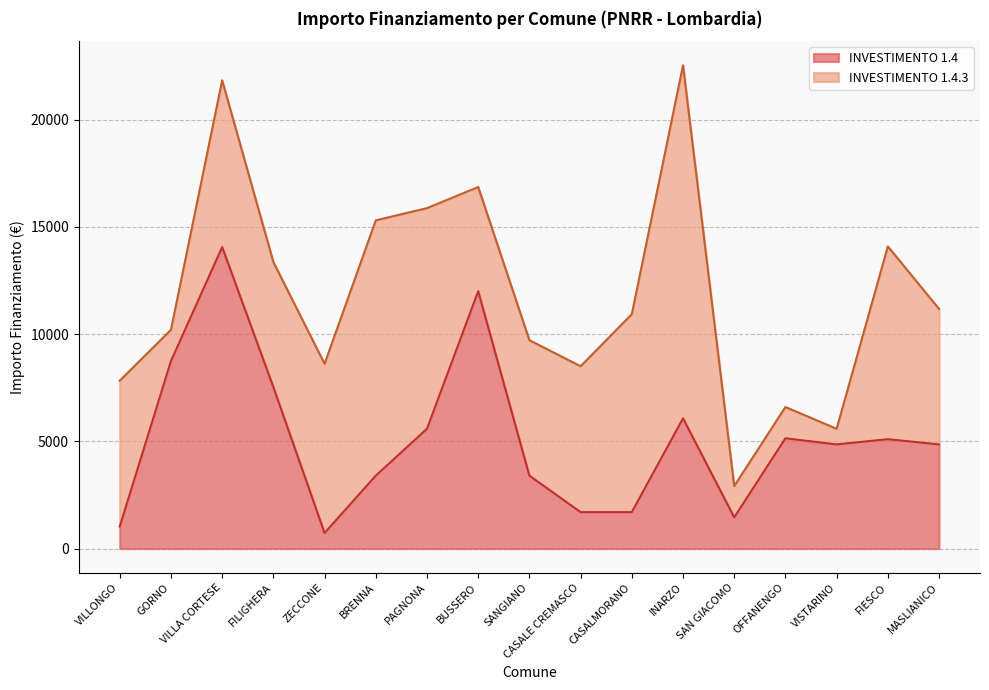

Is it true that the value at FILIGHERA is 7533?

True